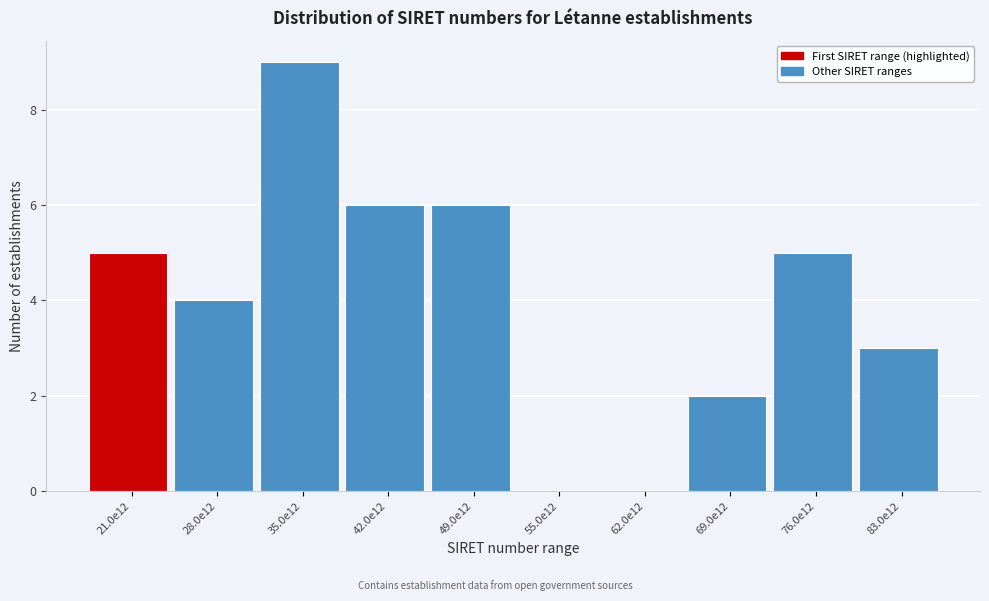

Reading right to left, extract all data points from this chart.

83.0e12=3	76.0e12=5	69.0e12=2	62.0e12=0	55.0e12=0	49.0e12=6	42.0e12=6	35.0e12=9	28.0e12=4	21.0e12=5